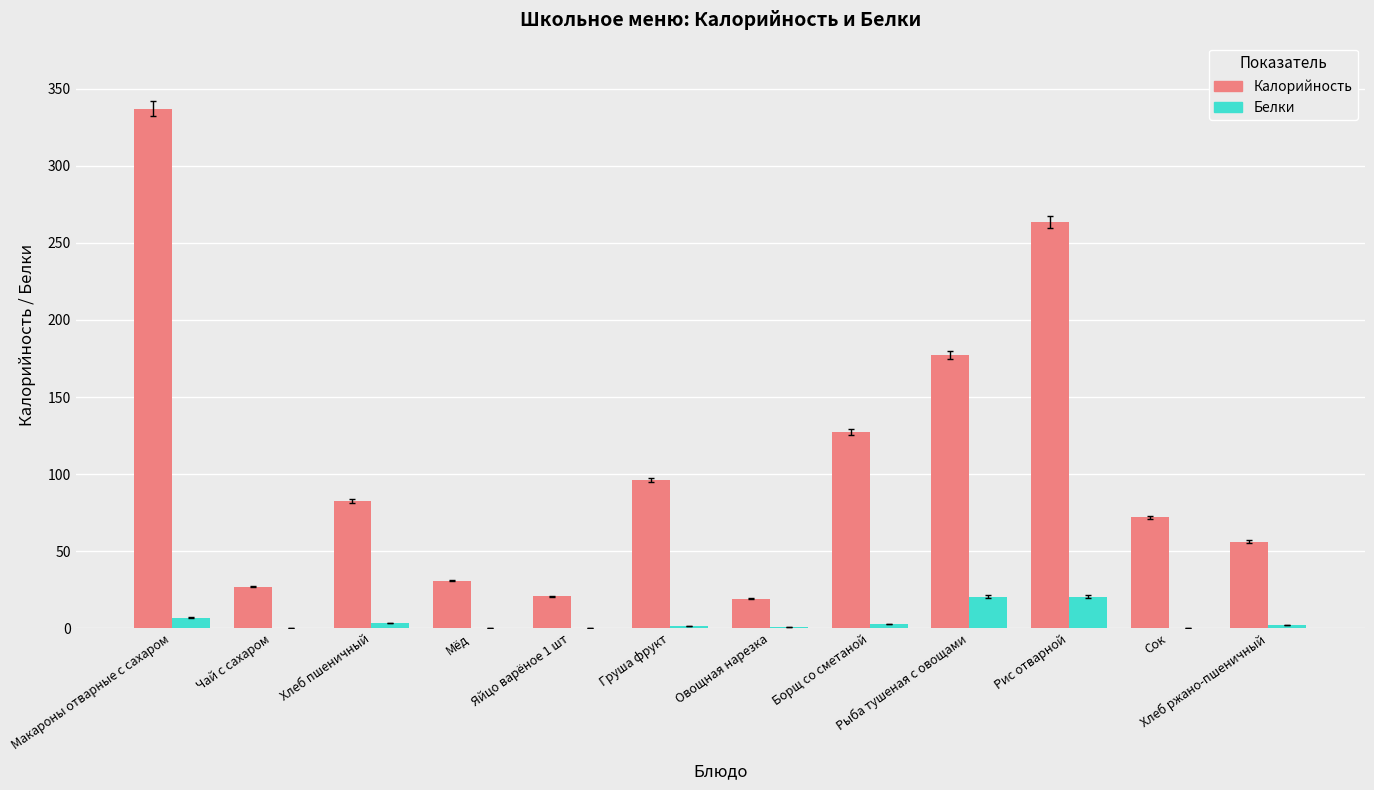

At which category does the chart reach its peak across all series?

Макароны отварные с сахаром